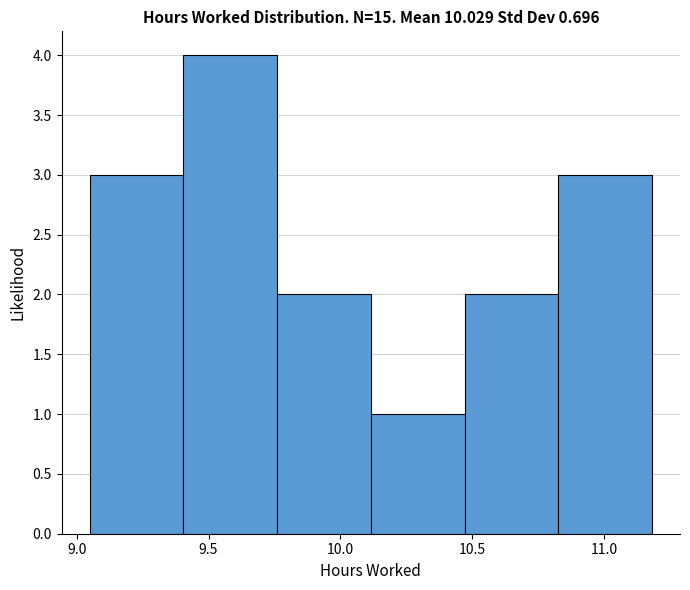

Over which range of the x-axis is the bar tallest?

9.405 to 9.760